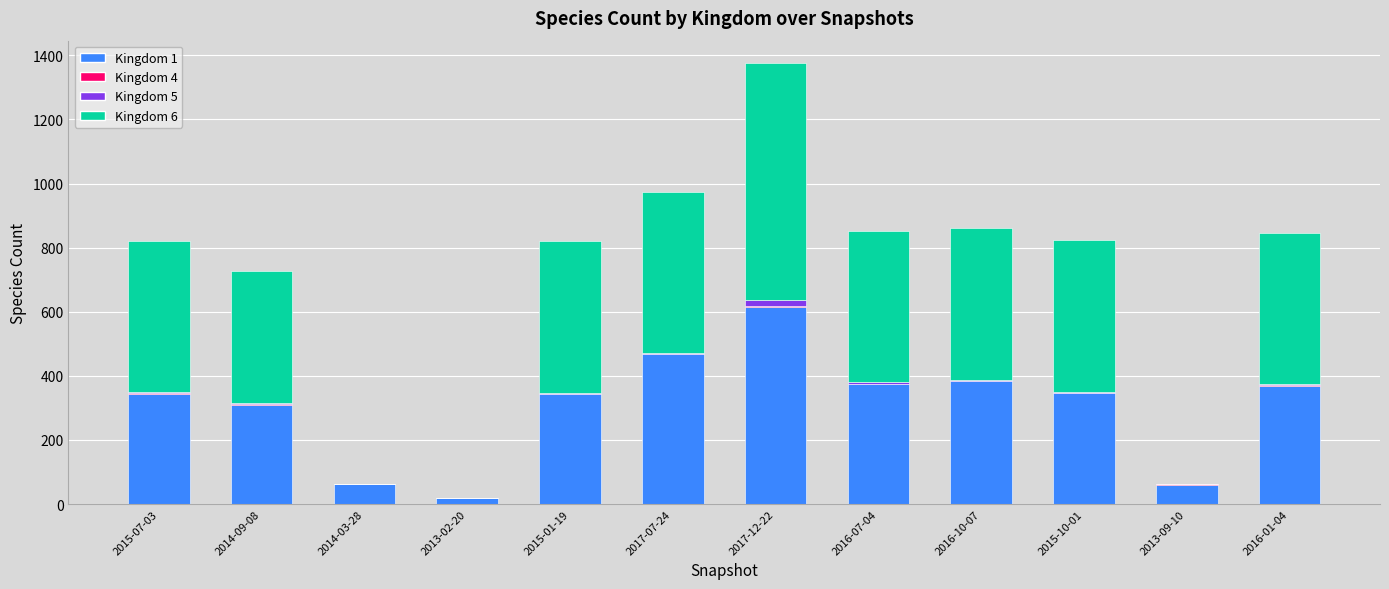

At which category is the sum across all series the highest?

2017-12-22